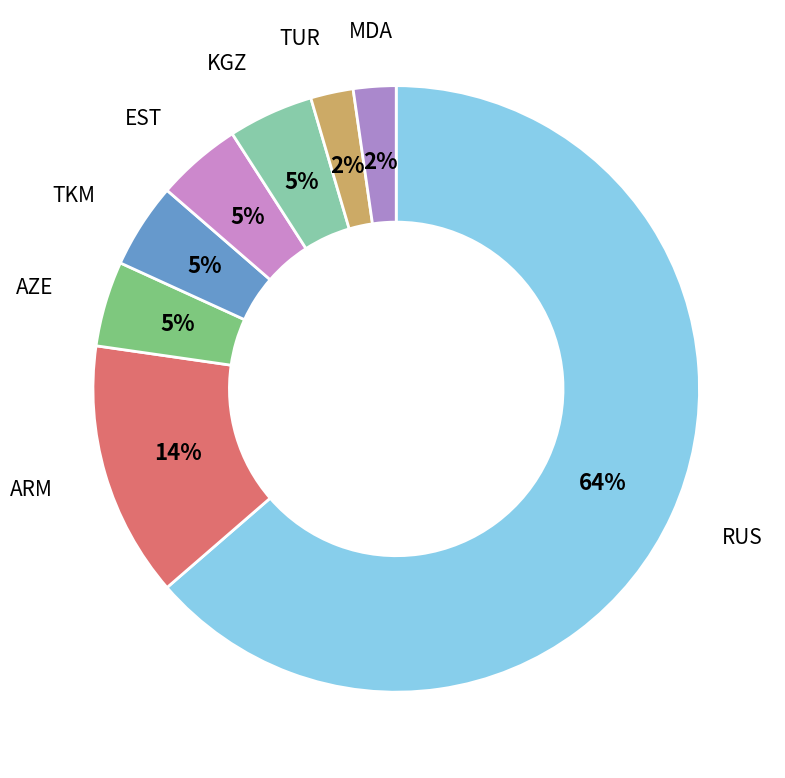

To the nearest percent, what percentage of the pie is TKM?

5%